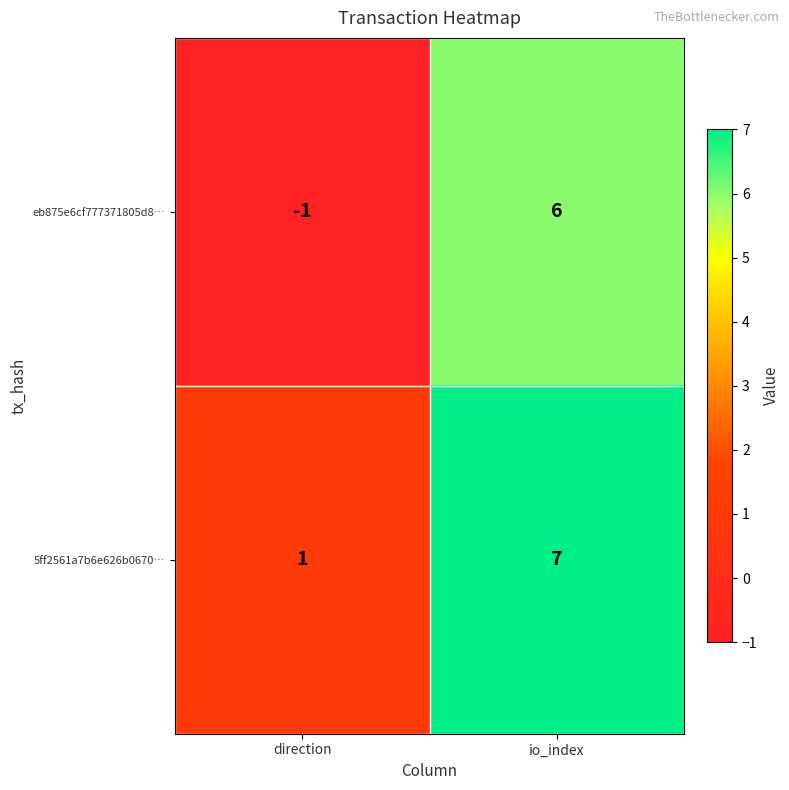

What is the sum of all 5ff2561a7b6e626b0670… values?

8